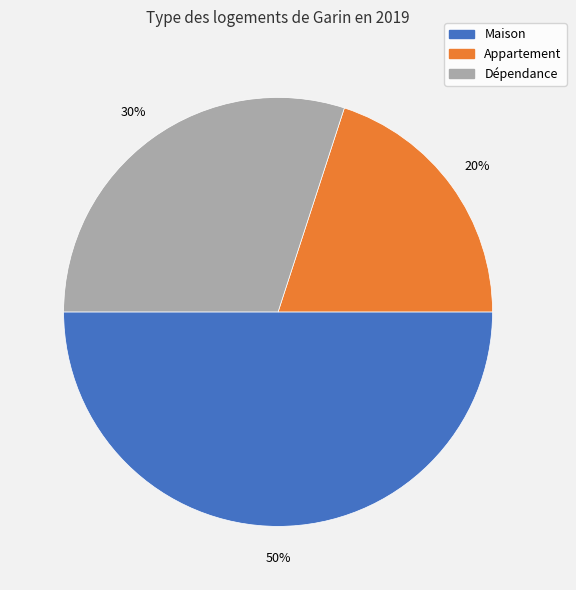

To the nearest percent, what portion does Dépendance represent?

30%